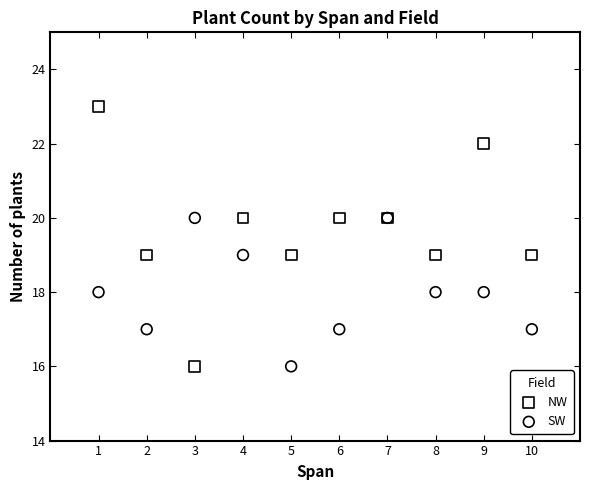

Which series contains the highest Y value?

NW